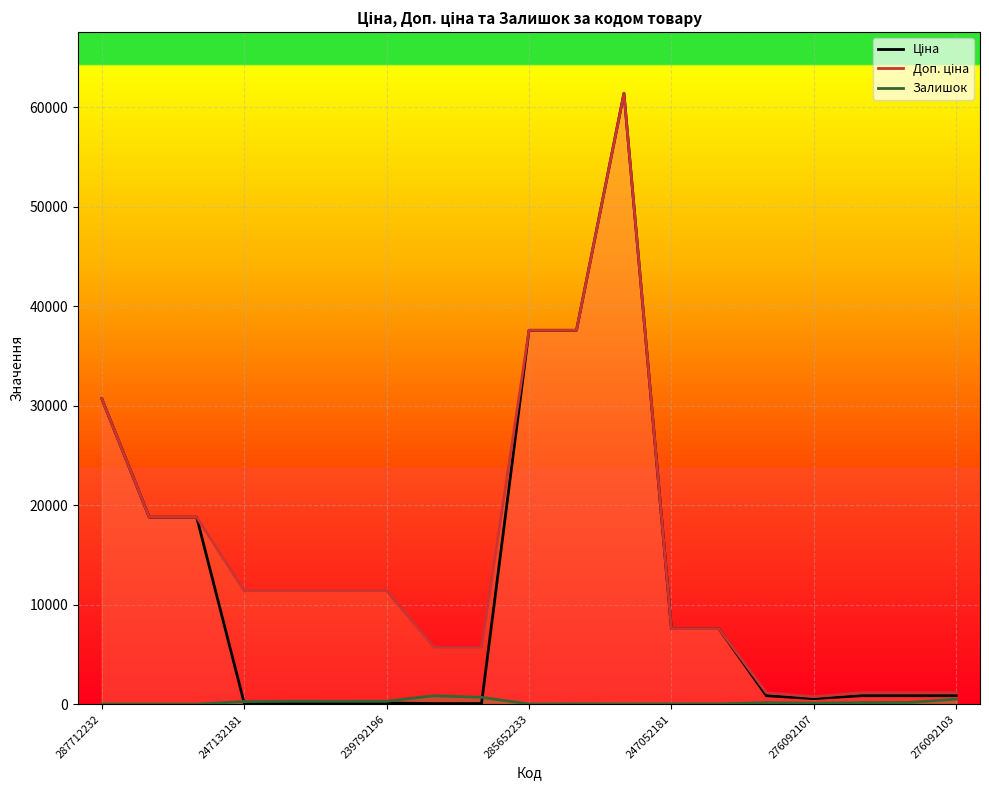

What is the difference between the highest and lowest values at 239792196?

11295.9